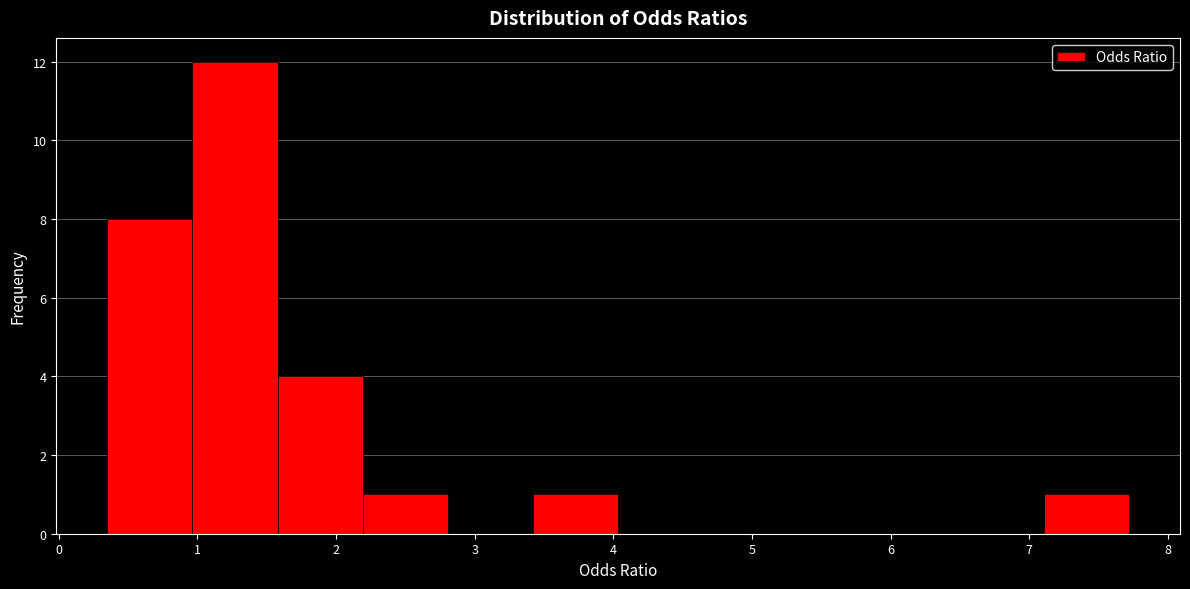

What is the height of the bar covering 3.4 to 4.0 on the x-axis? Neither the bar edges nor the heights are printed on the chart, so give them approximately, as read against the axes.

1